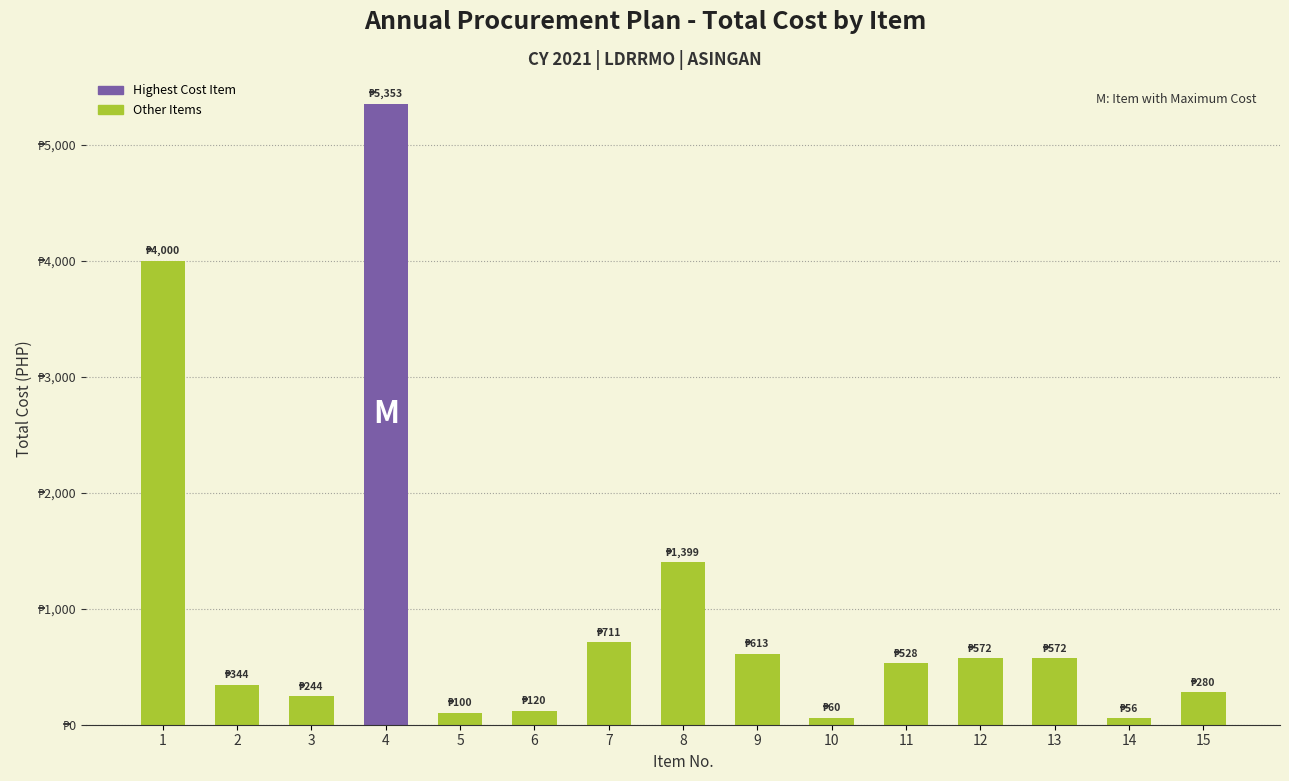

Between 14 and 8, which is larger?

8